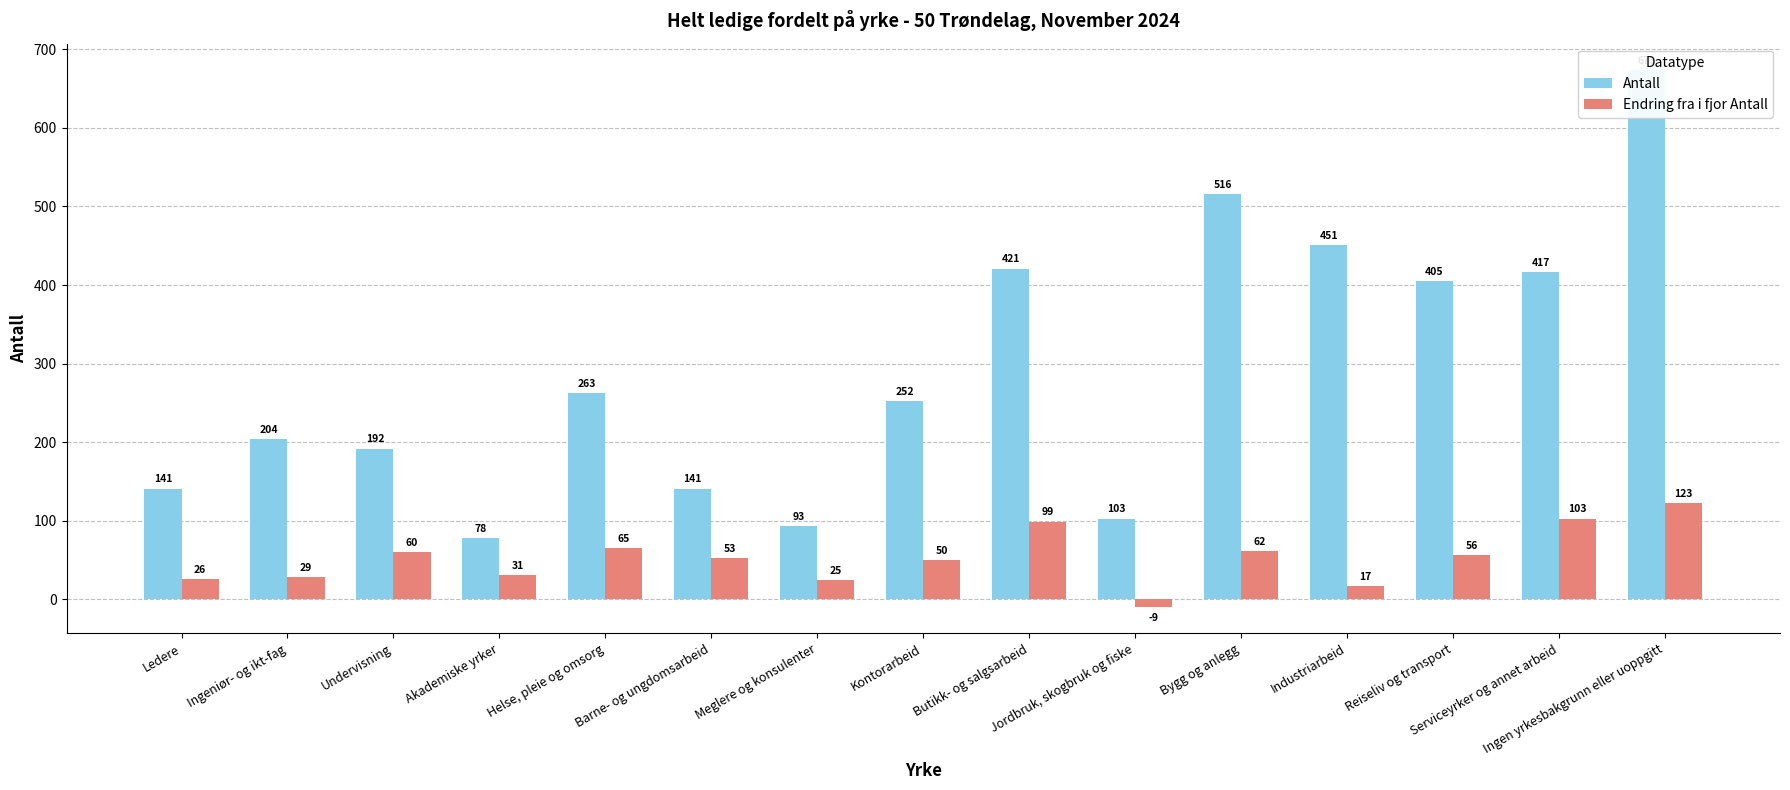

How many bars are there in each group?

2